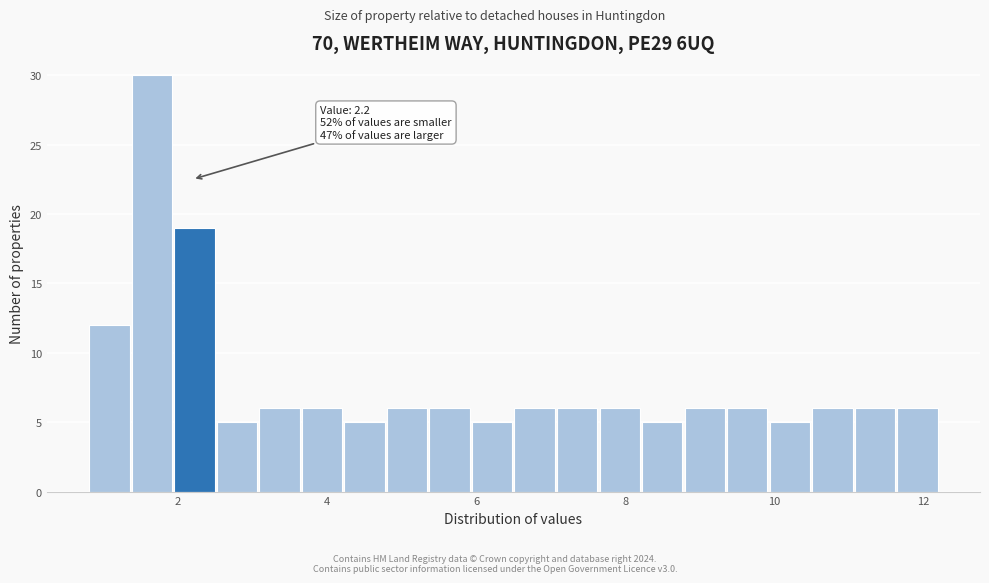

Around what value on the x-axis is the tallest bar? Give the approximate position of its centre, as read against the axis.

1.6